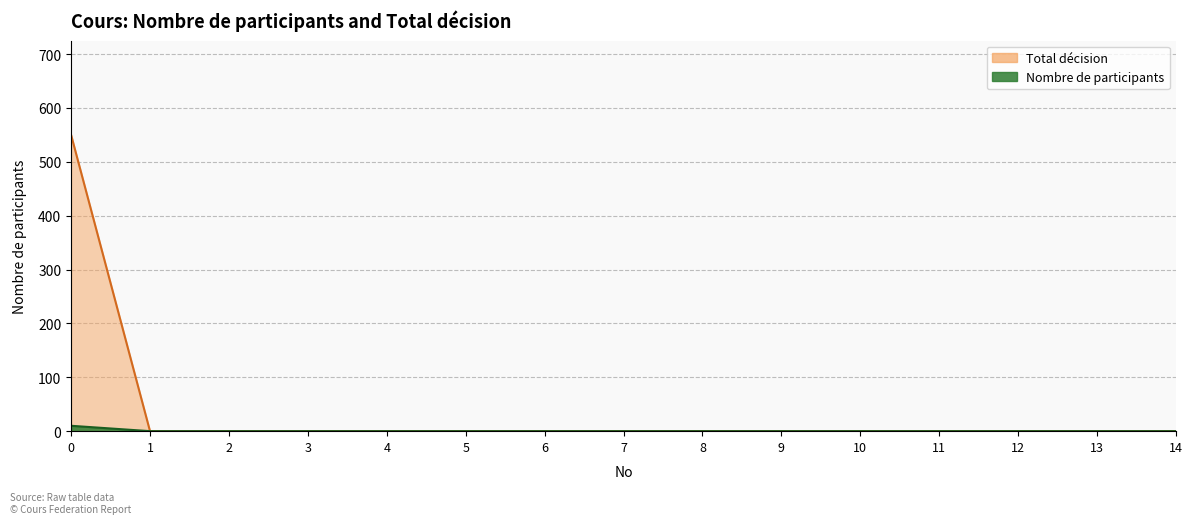

Reading left to right, list all the values displayed in this chart.

Nombre de participants: 0=550	1=0	2=0	3=0	4=0	5=0	6=0	7=0	8=0	9=0	10=0	11=0	12=0	13=0	14=0
Total décision: 0=10	1=0	2=0	3=0	4=0	5=0	6=0	7=0	8=0	9=0	10=0	11=0	12=0	13=0	14=0